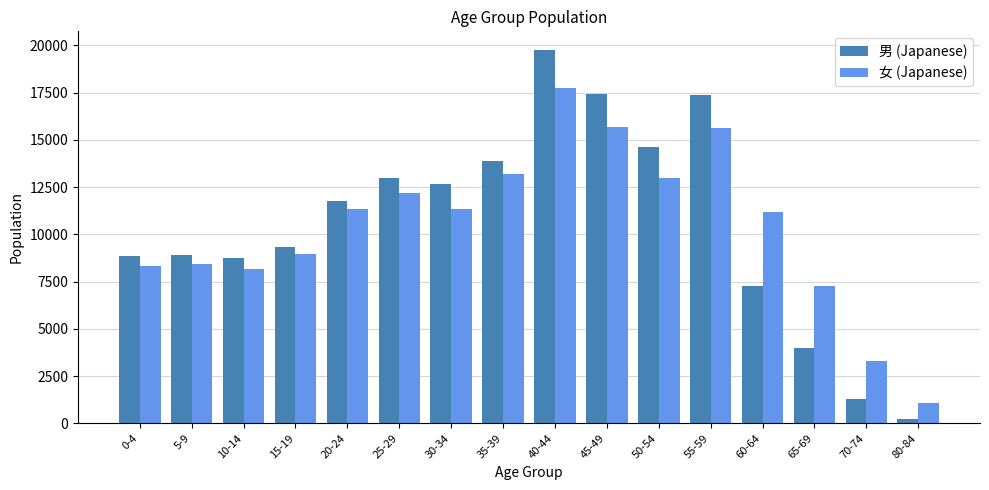

True or false: 女 (Japanese) has a value of 23826 at 55-59.

False